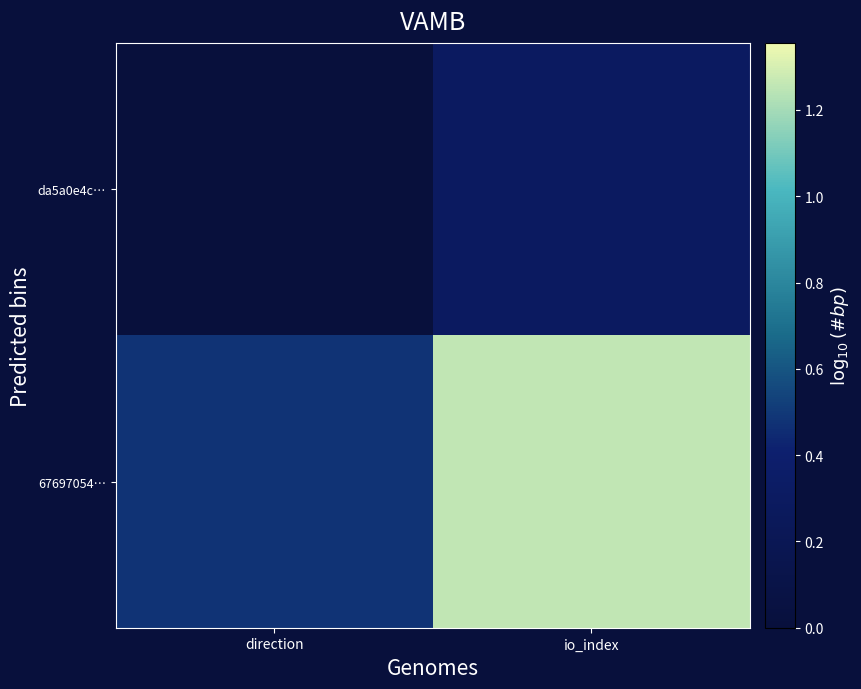

Reading right to left, extract all data points from this chart.

da5a0e4c…: io_index=0.3	direction=0.0
67697054…: io_index=1.3	direction=0.5